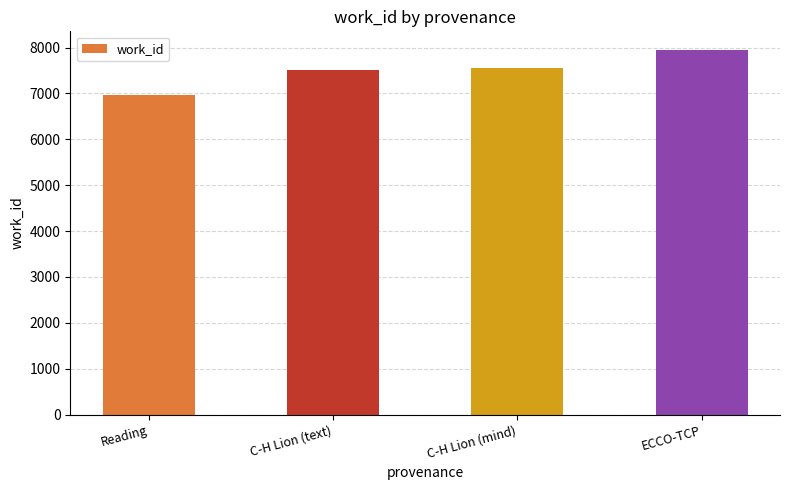

What is the minimum value shown in the chart?

6958